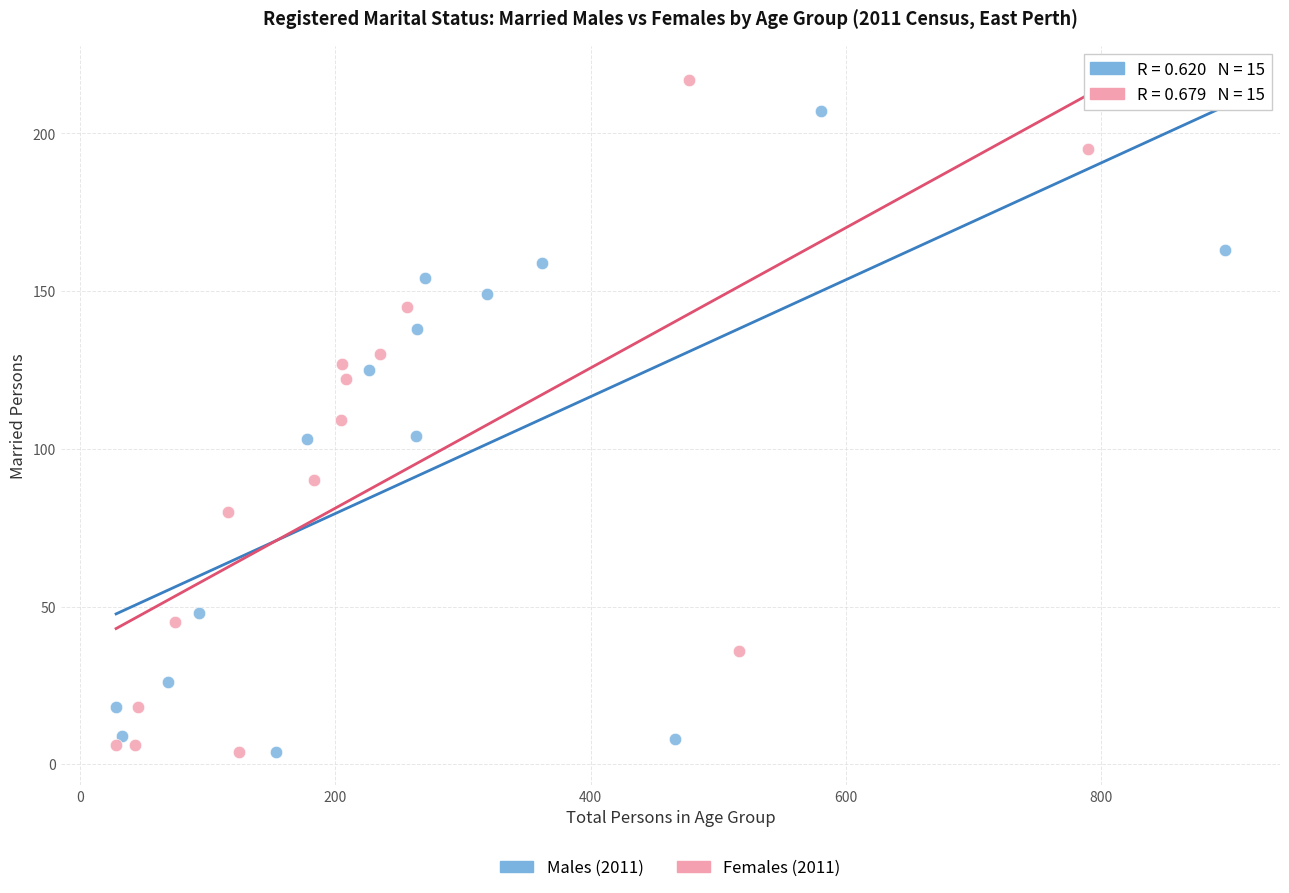

Which series has the largest Y range (max minus min)?

Females (2011)